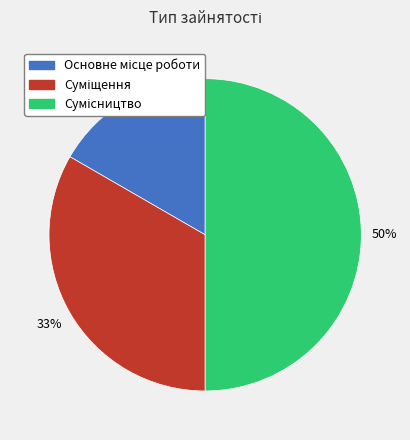

To the nearest percent, what is the difference between the largest and smallest slice percentages?

33%